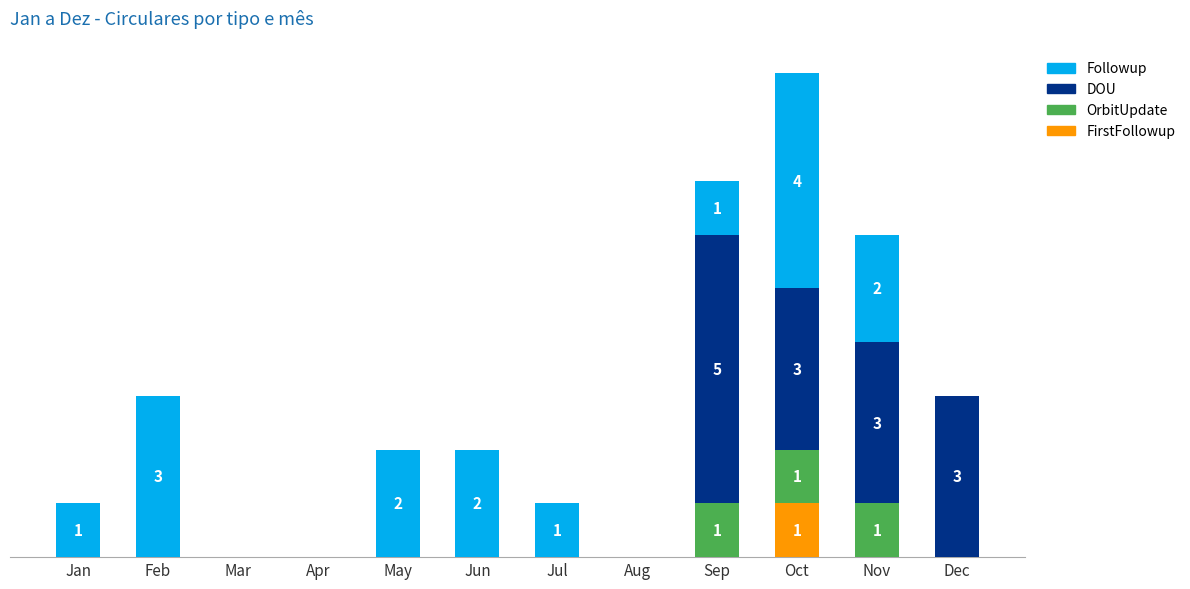

At how many categories does at least one series exceed 4?

1